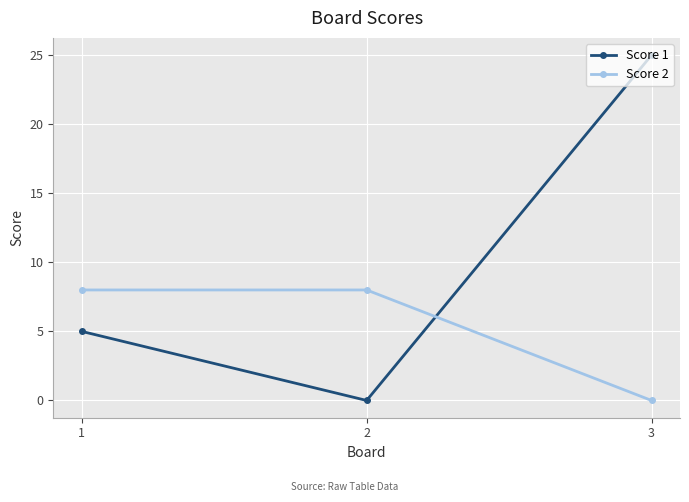

How many Score 1 values are between 0 and 25?

3